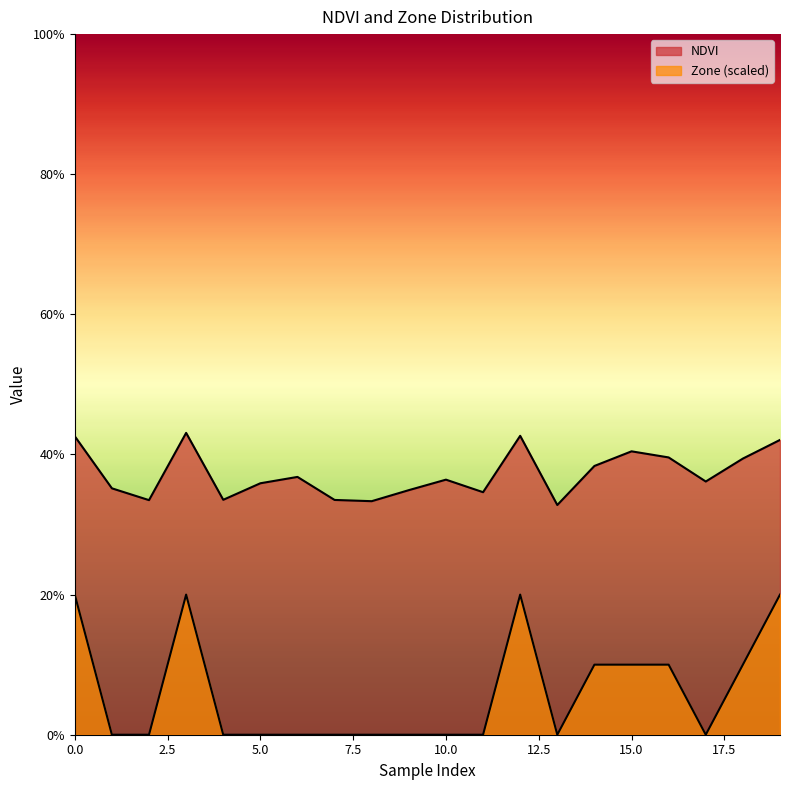

True or false: Zone and NDVI intersect in this chart.

False